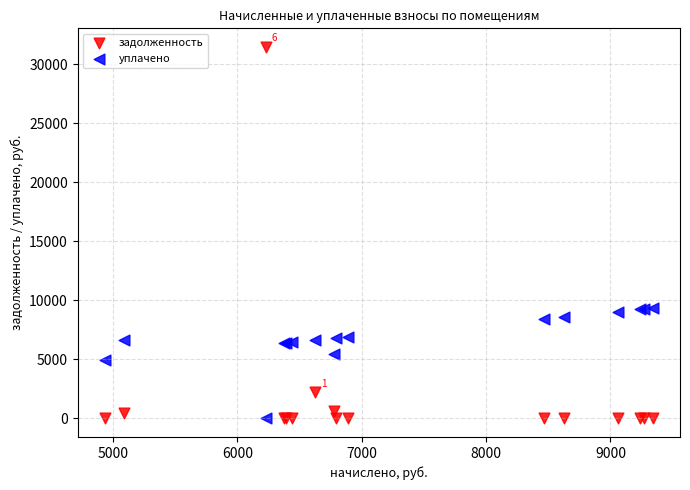

What is the X range (max minus min) for the scatter plot?

4405.0